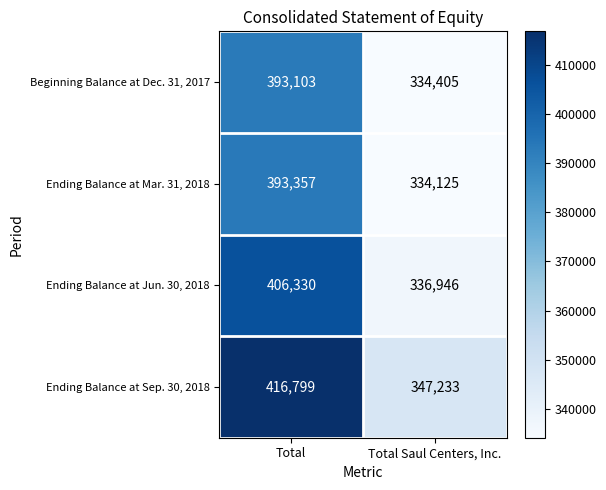

Is it true that Ending Balance at Sep. 30, 2018 equals 416799 at Total?

True